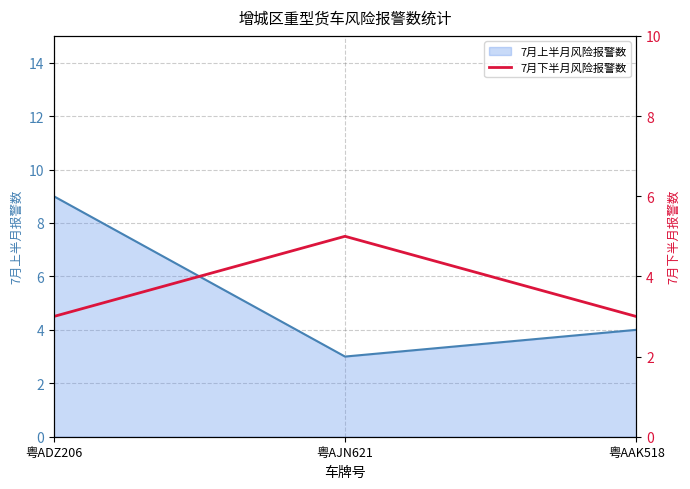

What position from the left is 粤AJN621?

2